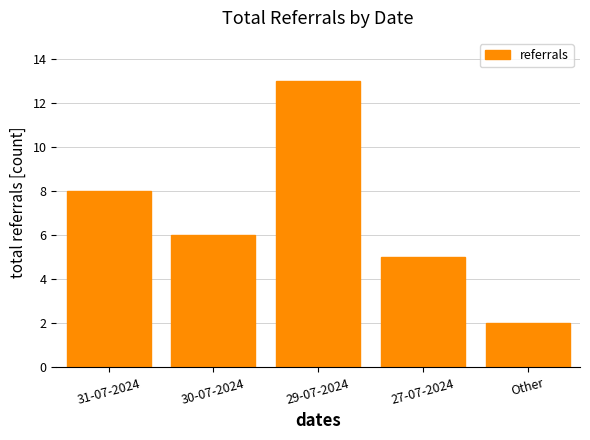

What is the label of the 2nd bar from the right?

27-07-2024